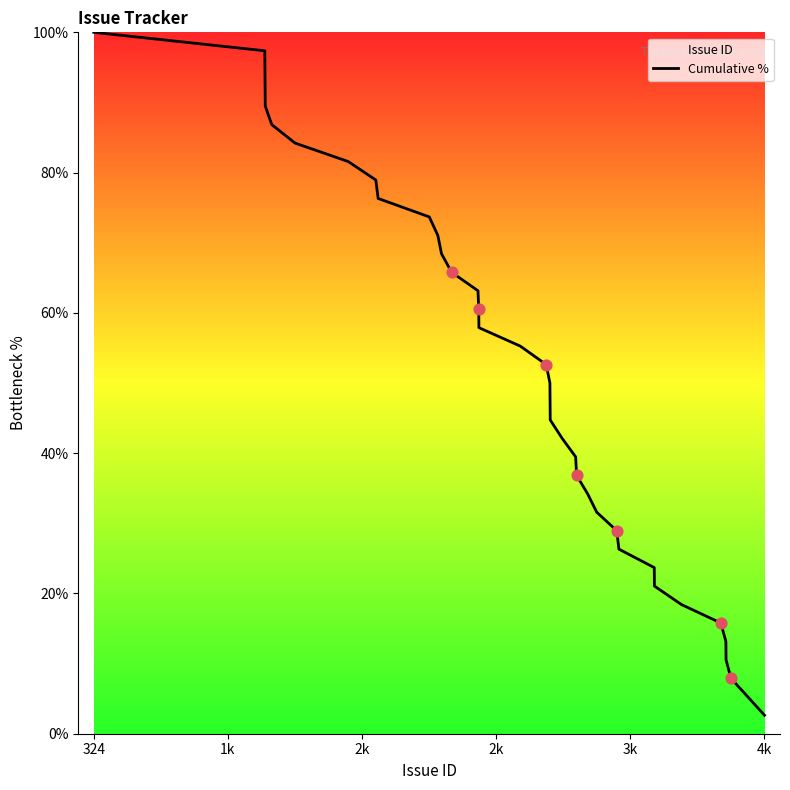

What is the smallest value displayed?

2.6